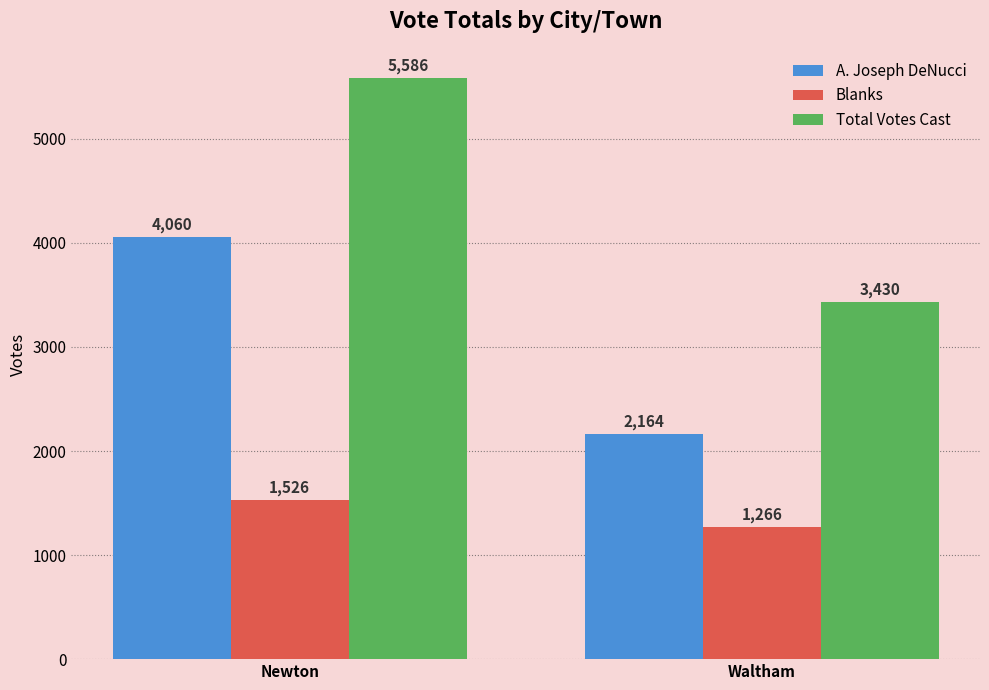

Is the value of Total Votes Cast at Newton greater than the value of A. Joseph DeNucci at Waltham?

Yes